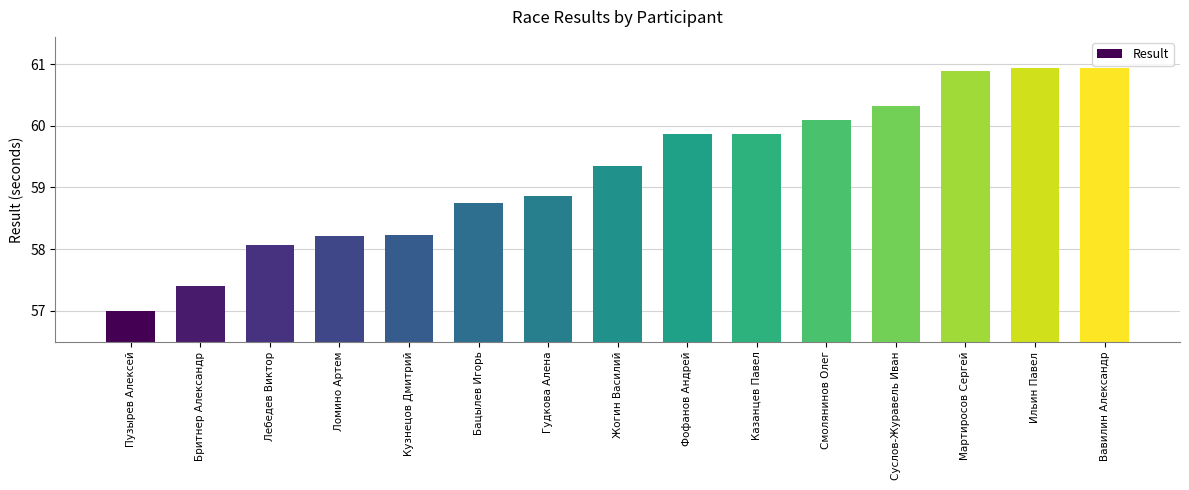

What is the label of the 15th bar from the right?

Пузырев Алексей